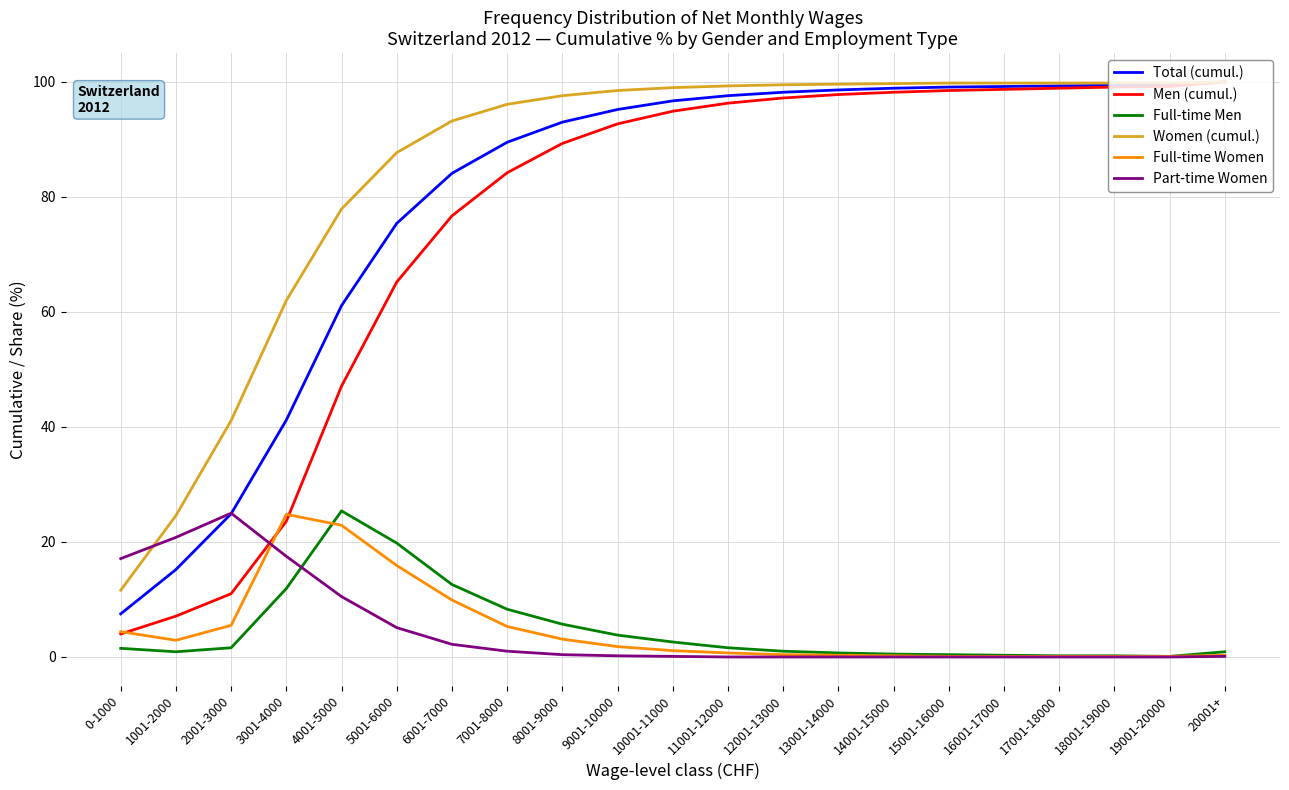

At which label does Full-time Women first exceed 1?

0-1000